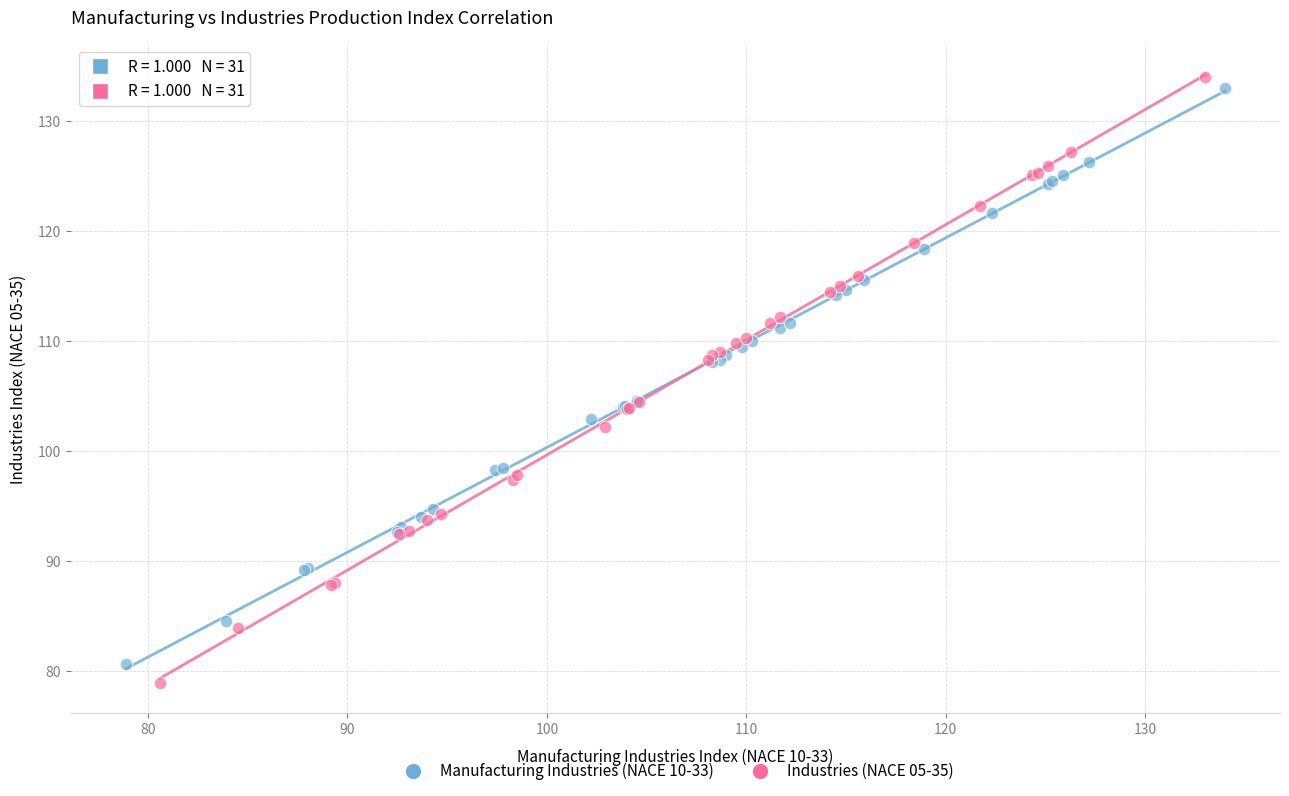

Which series has the widest spread of Y values?

Industries (NACE 05-35)